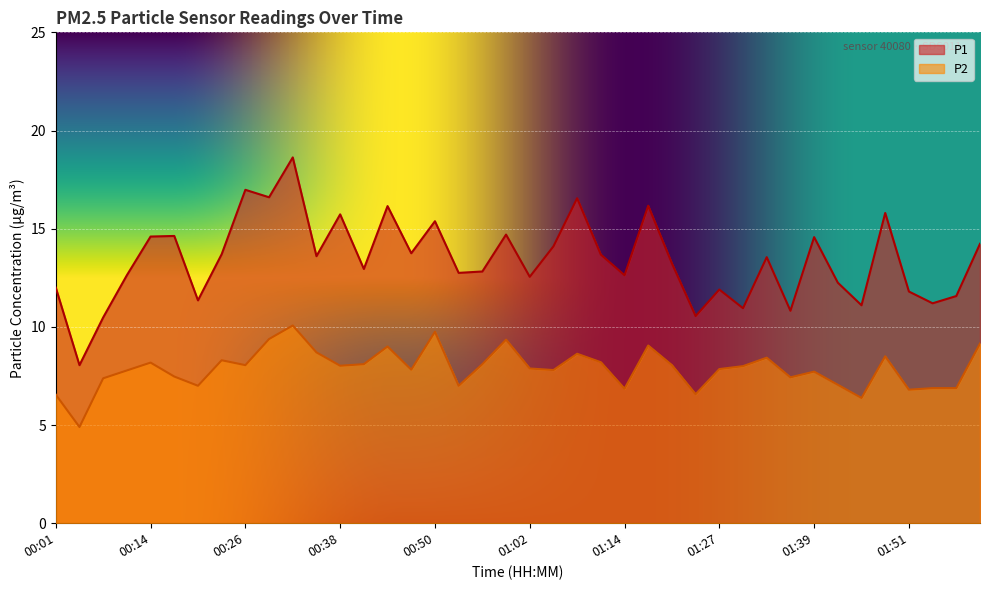

Read the P2 value at 01:36.

7.4